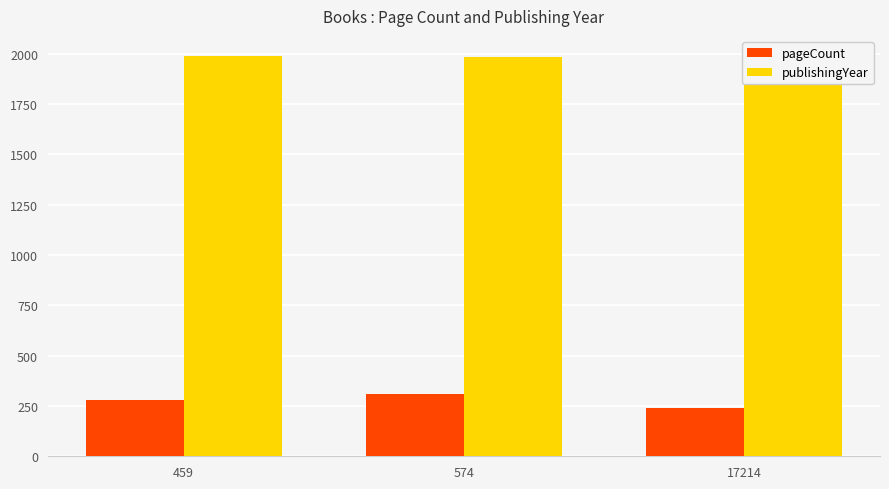

The value of publishingYear at 574 is 1983. True or false?

True